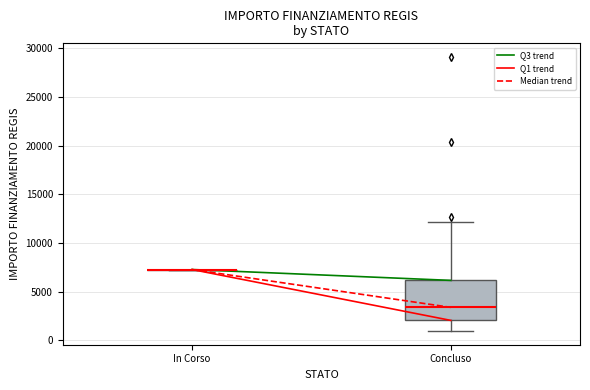

Where does the median line of the box for Concluso sit on the y-axis? The values are not printed on the chart, so give them approximately, as read against the axis.

3500